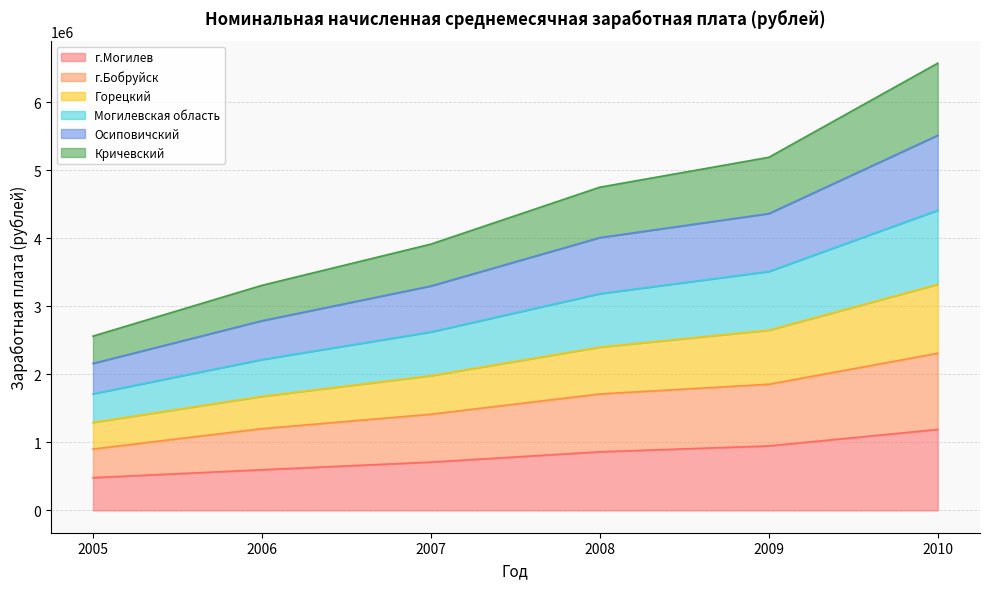

Which series has the largest range (max minus min)?

Кричевский